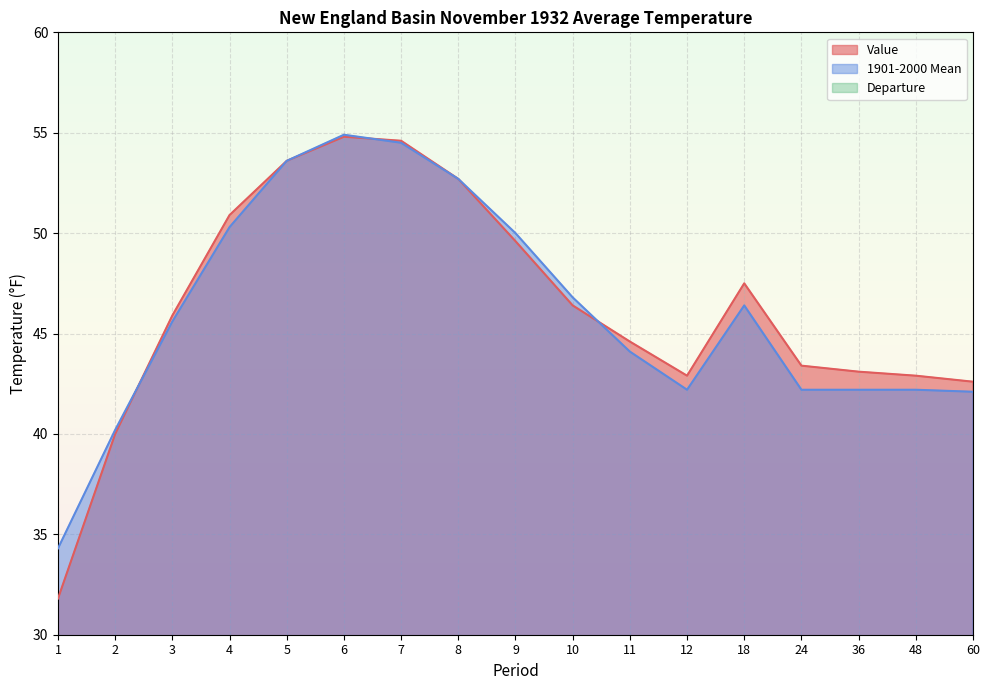

The value of Departure at 7 is 0.1. True or false?

True